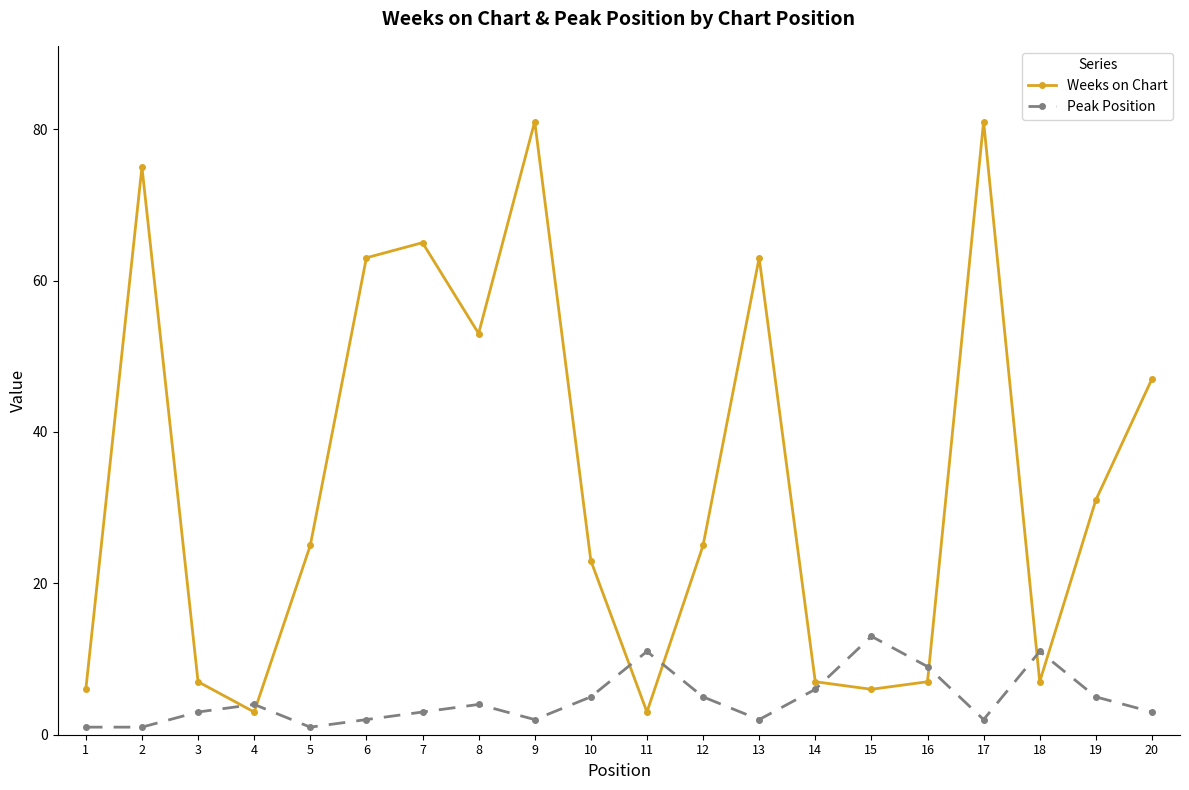

Count the number of data series in this chart.

2